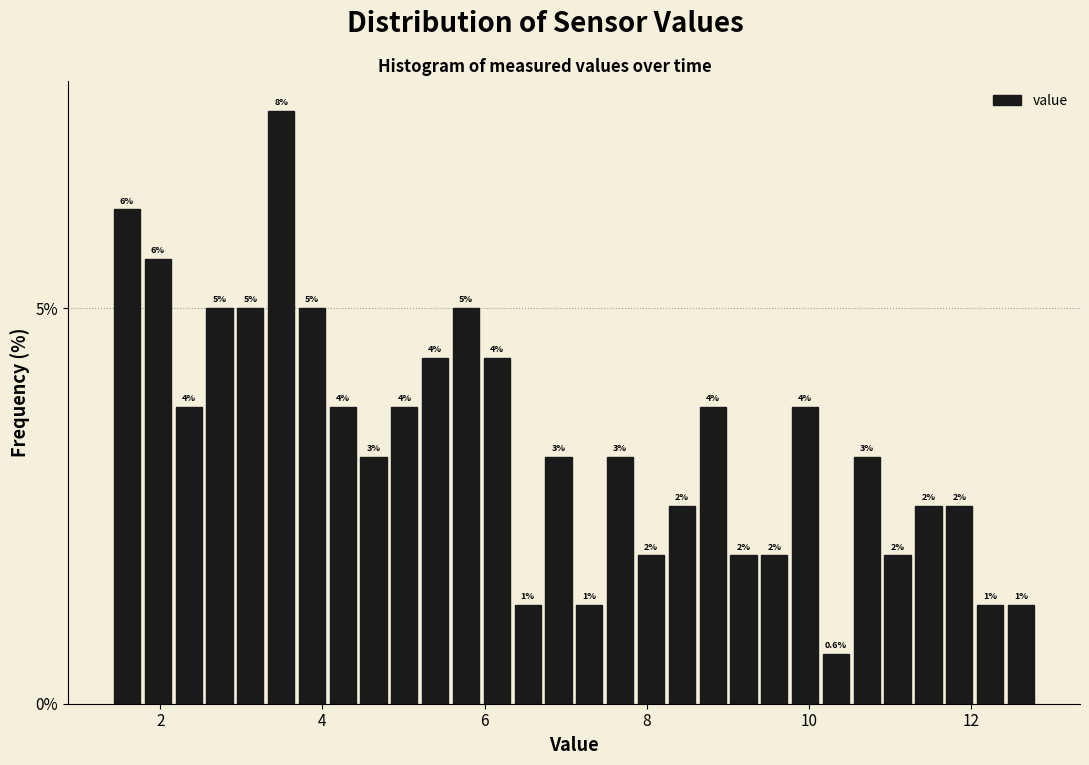

Read against the x-axis, roughly where is the centre of the tallest bar?

3.4